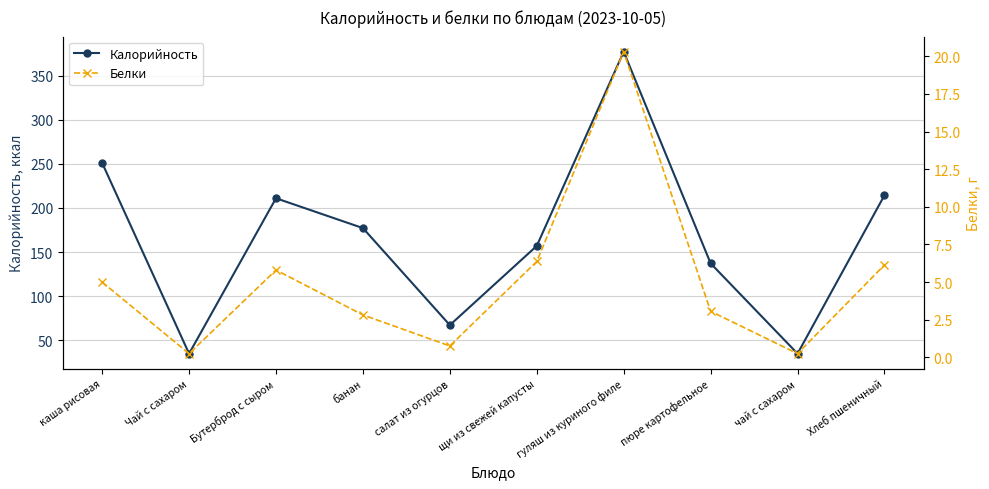

True or false: Белки and Калорийность intersect in this chart.

False